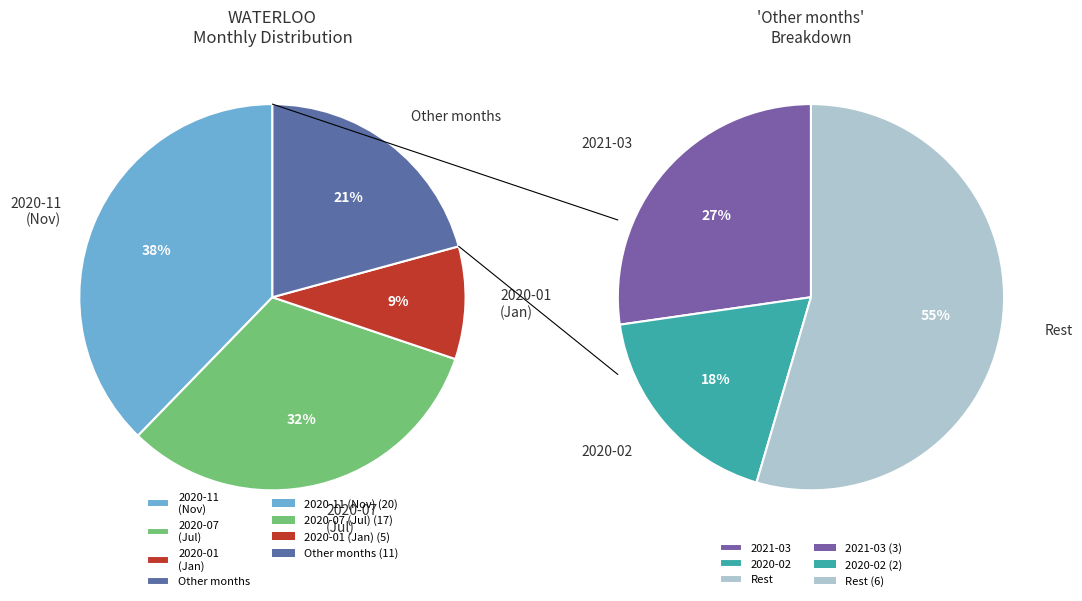

Combined, do 2020-06 and 2020-03 account for over 50%?

No